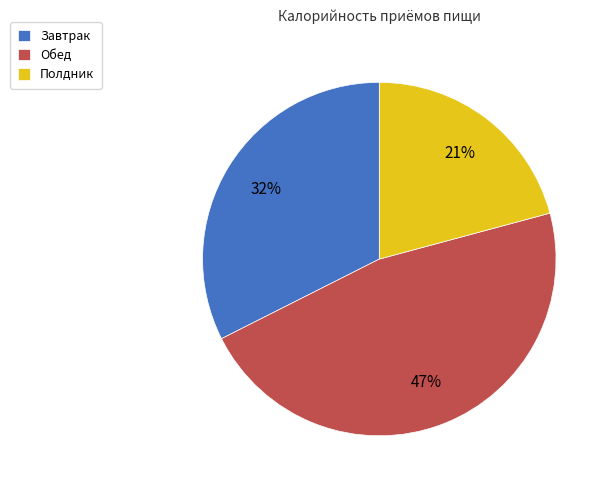

Count the number of slices in the pie.

3